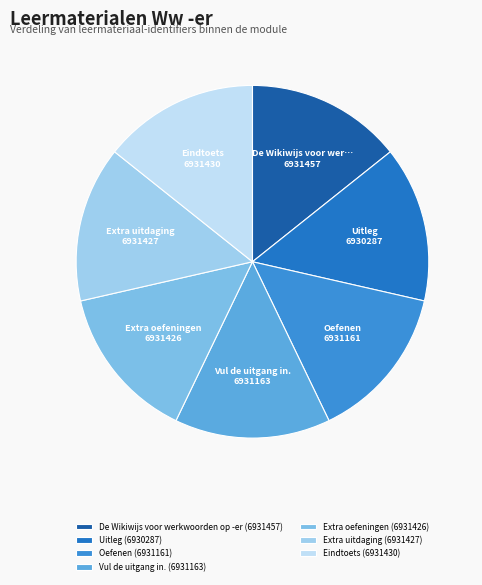

Does any single category account for the majority?

No